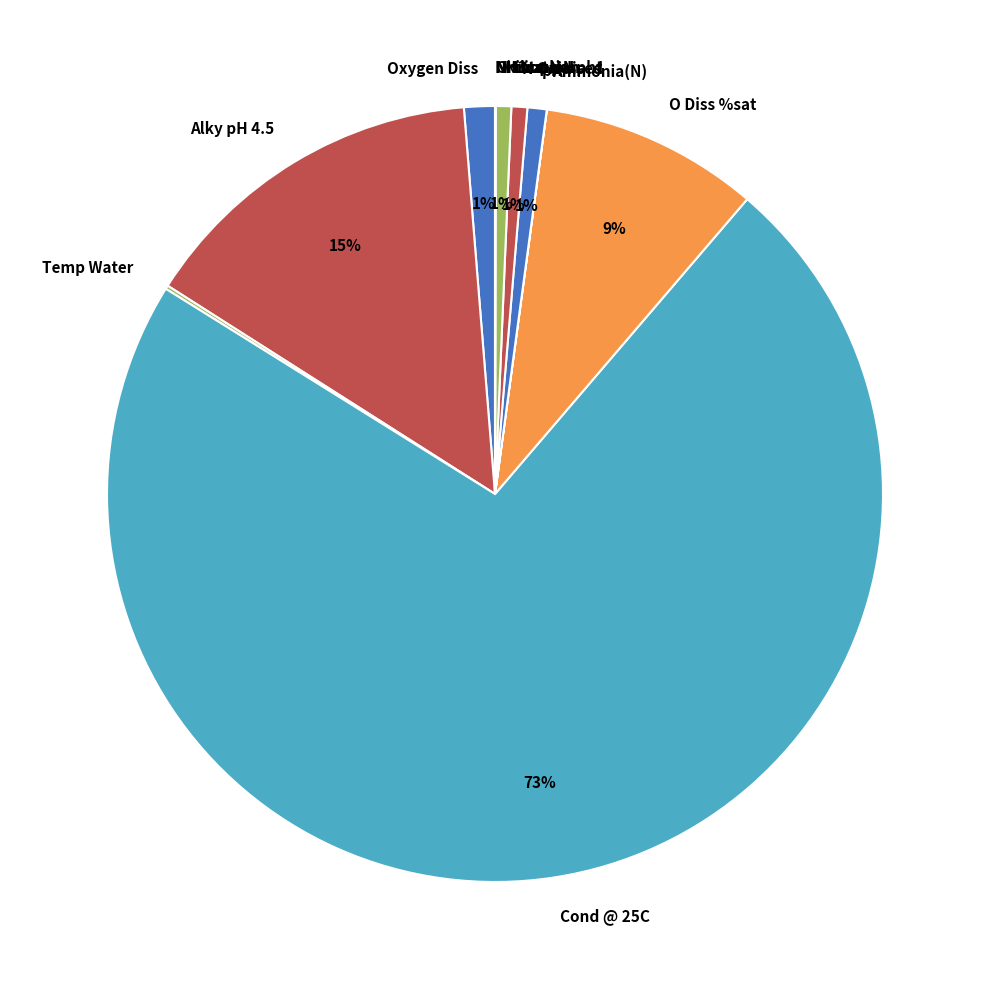

The Nitrate-N slice represents 12% of the pie. True or false?

False